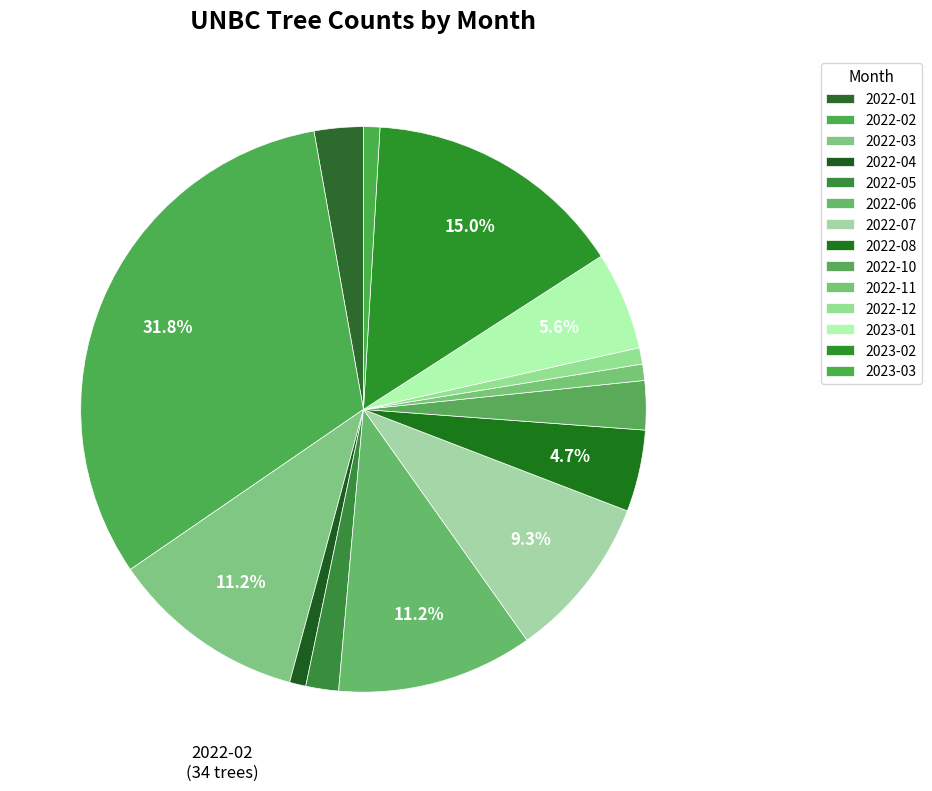

How many segments does this pie chart have?

14